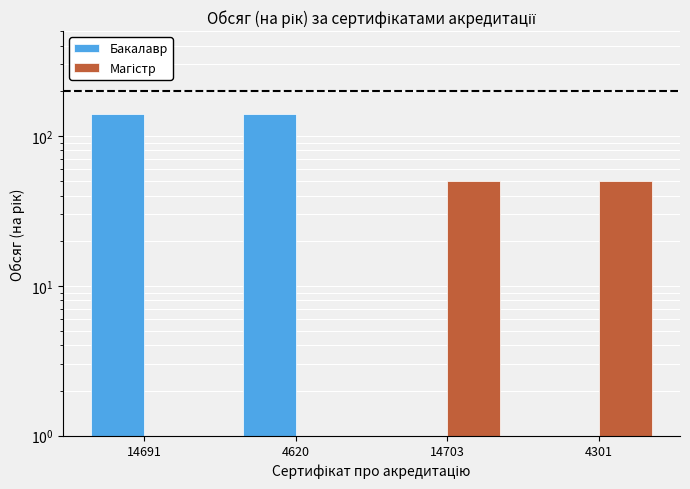

Is it true that Бакалавр equals 41 at 4620?

False